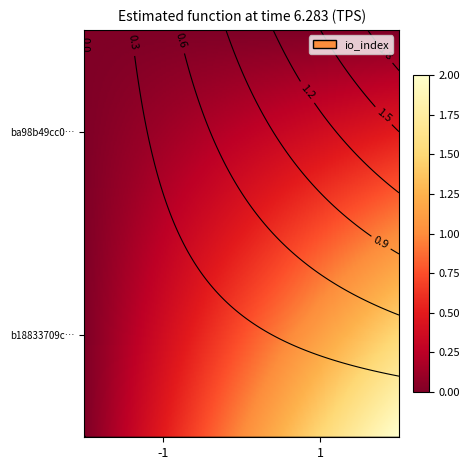

At which label is b18833709c58b825d83c58fe3c1e4b00c1ce6fe closest to 0?

io_index